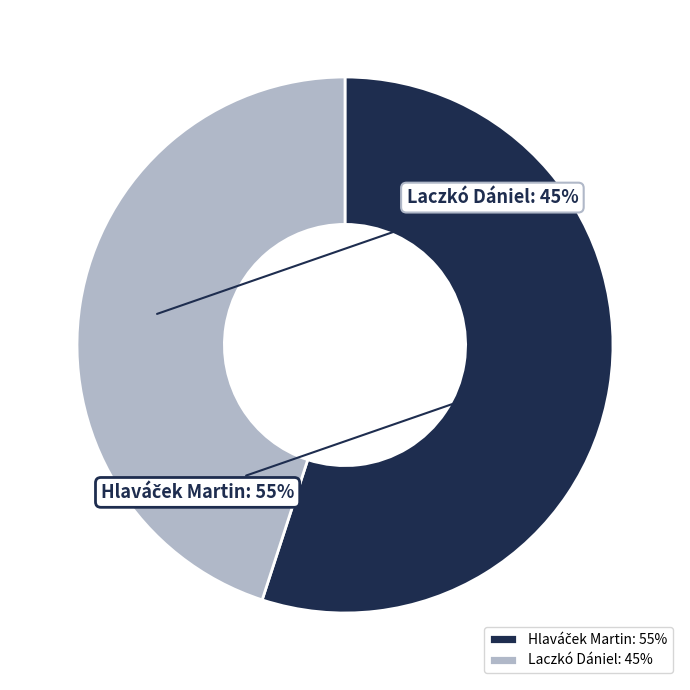

How many segments does this pie chart have?

2